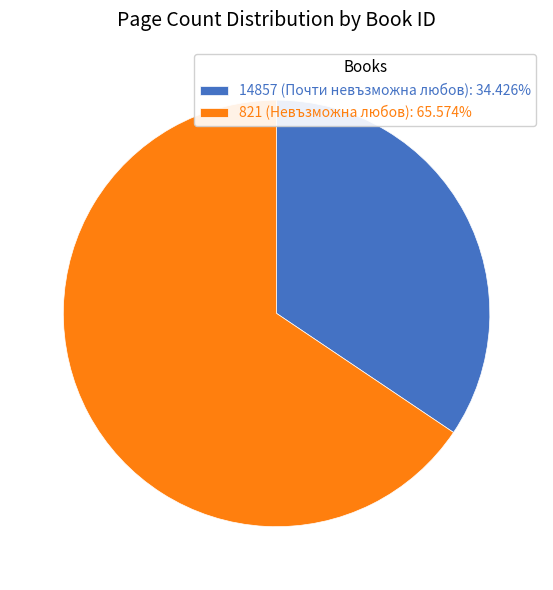

Is there any slice that represents more than half of the pie?

Yes